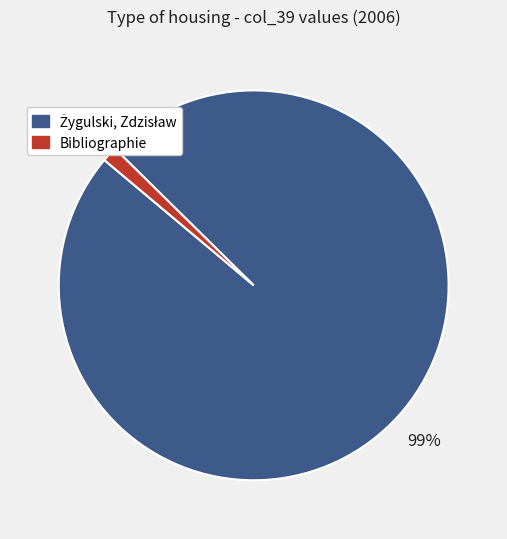

To the nearest percent, what is the average slice percentage?

50%